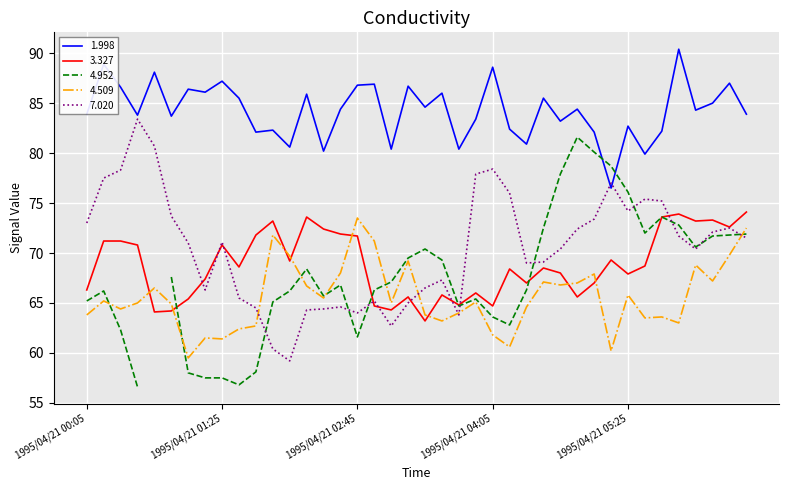

True or false: 7.020 has a value of 124.5 at 1995/04/21 05:55.

False